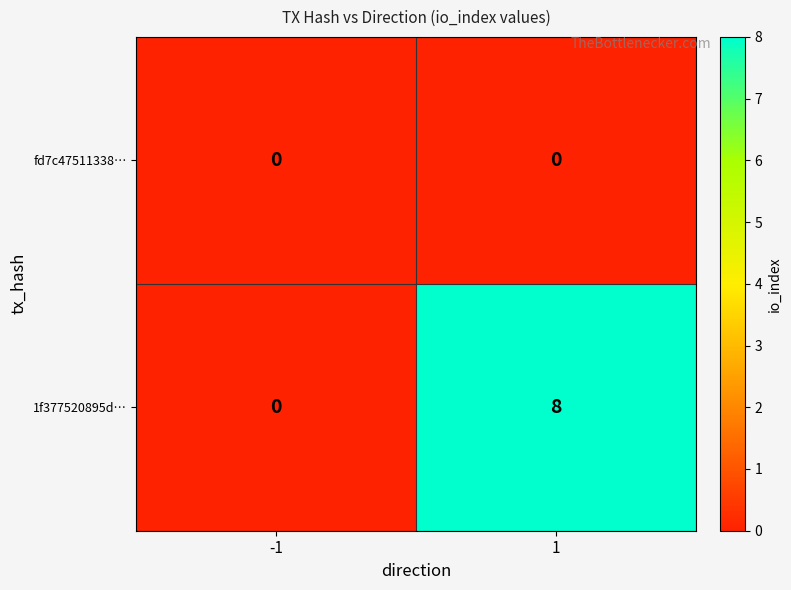

Is the value of 1f377520895d… at 1 greater than the value of fd7c47511338… at -1?

Yes